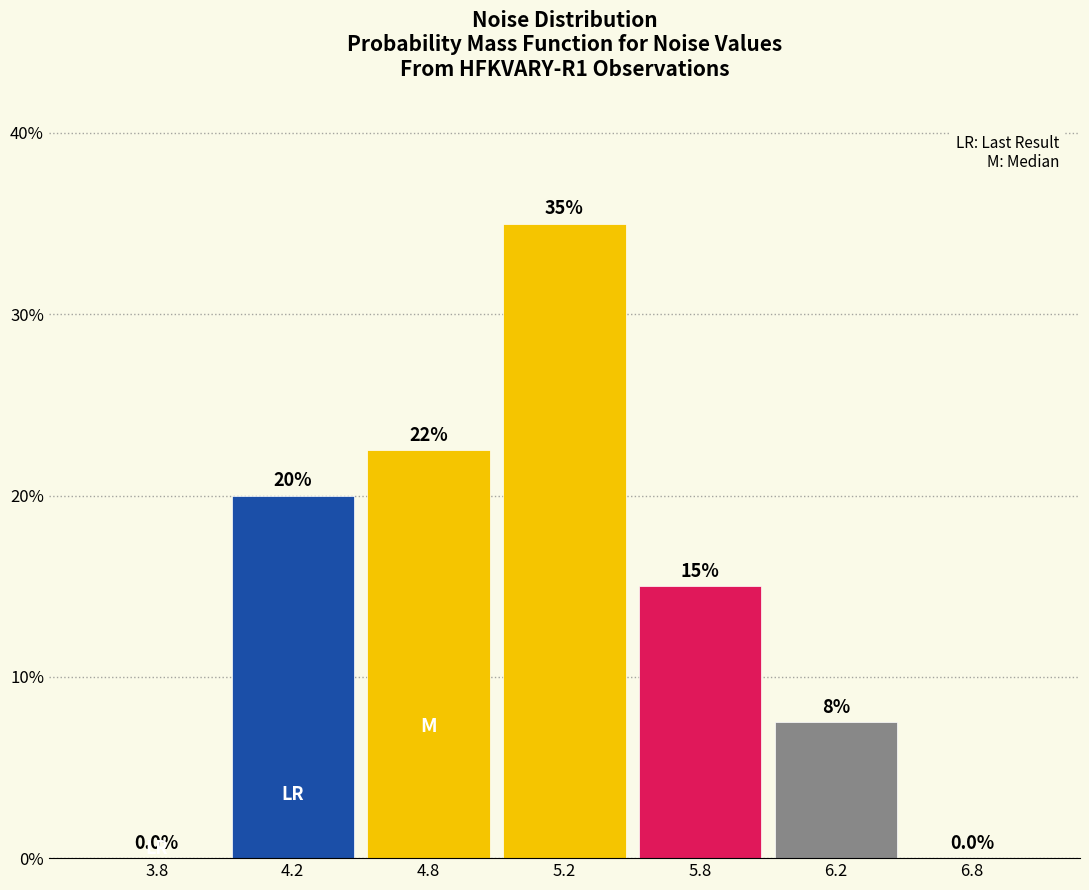

Reading left to right, extract all data points from this chart.

3.8=0.0	4.2=20.0	4.8=22.5	5.2=35.0	5.8=15.0	6.2=7.5	6.8=0.0